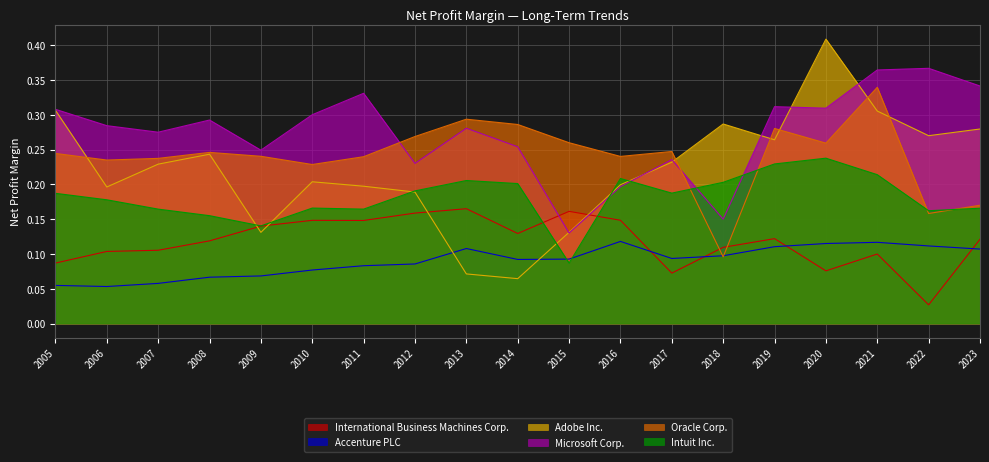

What are all the series names shown in the legend?

International Business Machines Corp., Accenture PLC, Adobe Inc., Microsoft Corp., Oracle Corp., Intuit Inc.